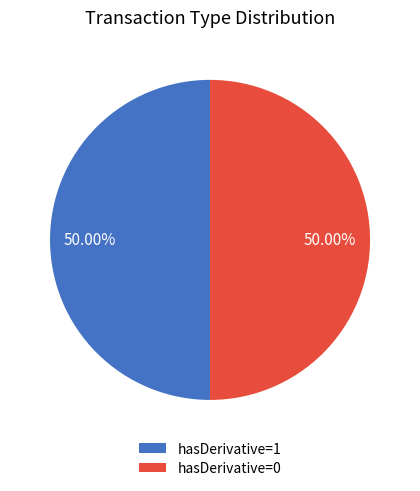

How many segments does this pie chart have?

2